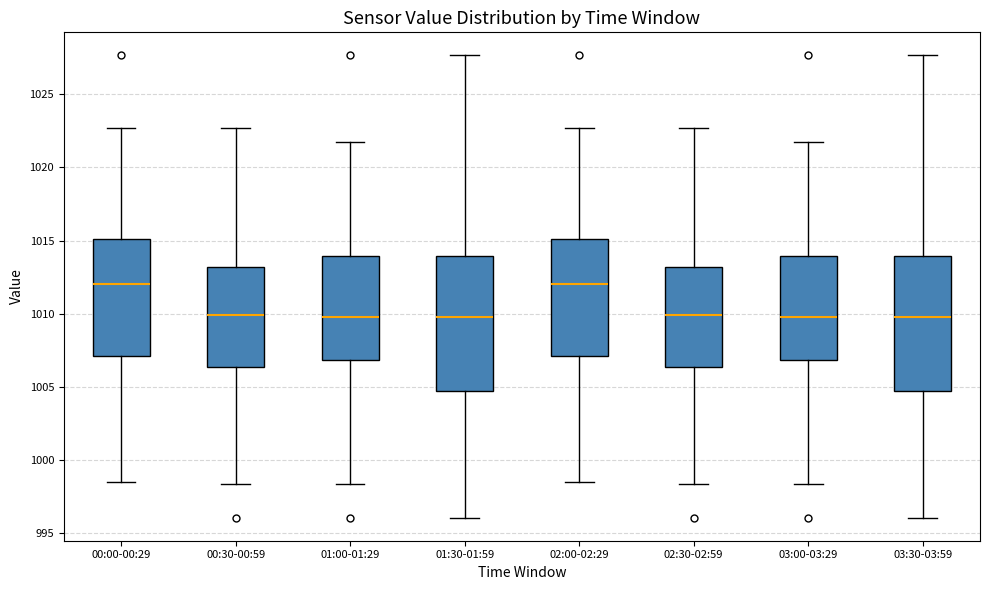

Reading left to right, transcribe this box plot: for each box, give where its median line is, the range the box spans, and where its two whiskers end, as read against the y-axis. The values are not printed on the chart, so give them approximately, as read against the axis.

00:00-00:29: median 1012.0, box 1007.0 to 1015.0, whiskers 998.5 to 1022.5
00:30-00:59: median 1010.0, box 1006.5 to 1013.0, whiskers 998.5 to 1022.5
01:00-01:29: median 1010.0, box 1007.0 to 1014.0, whiskers 998.5 to 1022.0
01:30-01:59: median 1010.0, box 1004.5 to 1014.0, whiskers 996.0 to 1027.5
02:00-02:29: median 1012.0, box 1007.0 to 1015.0, whiskers 998.5 to 1022.5
02:30-02:59: median 1010.0, box 1006.5 to 1013.0, whiskers 998.5 to 1022.5
03:00-03:29: median 1010.0, box 1007.0 to 1014.0, whiskers 998.5 to 1022.0
03:30-03:59: median 1010.0, box 1004.5 to 1014.0, whiskers 996.0 to 1027.5